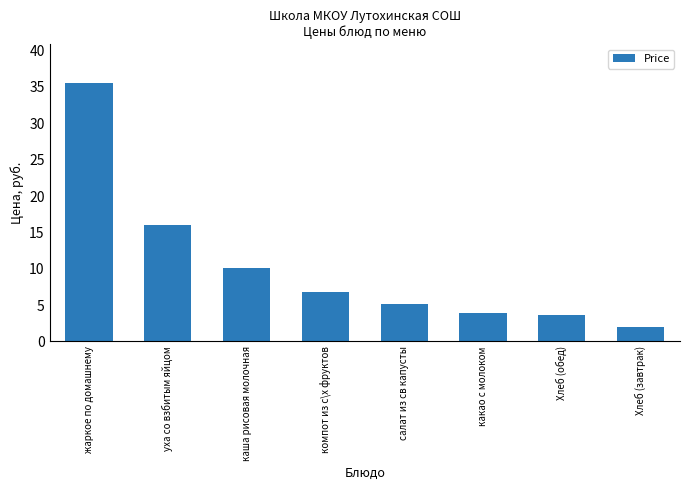

At which label does the data first exceed 6?

жаркое по домашнему